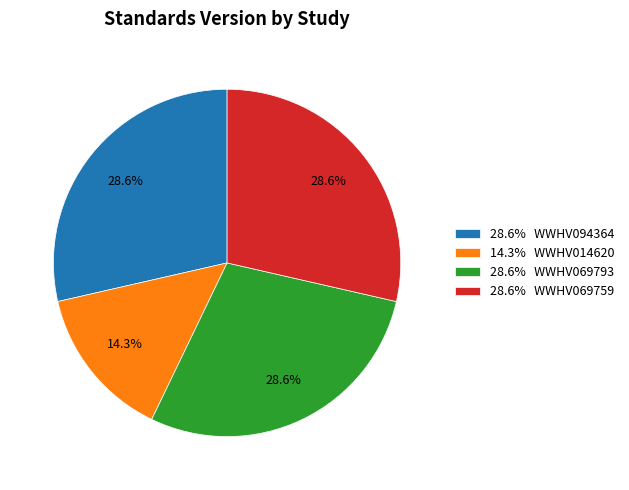

How many segments does this pie chart have?

4